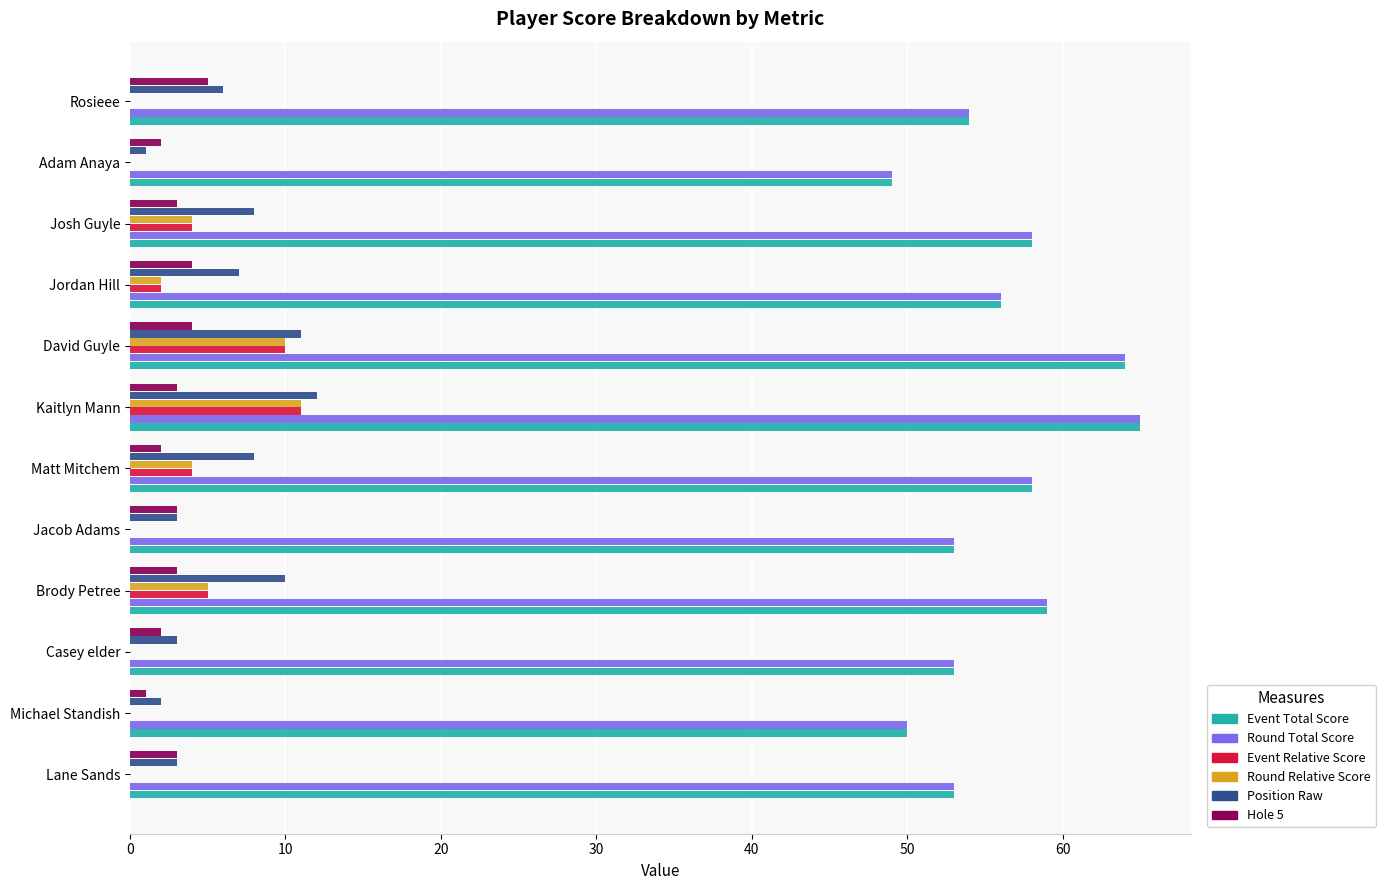

What is the total value across all series at Matt Mitchem?

134